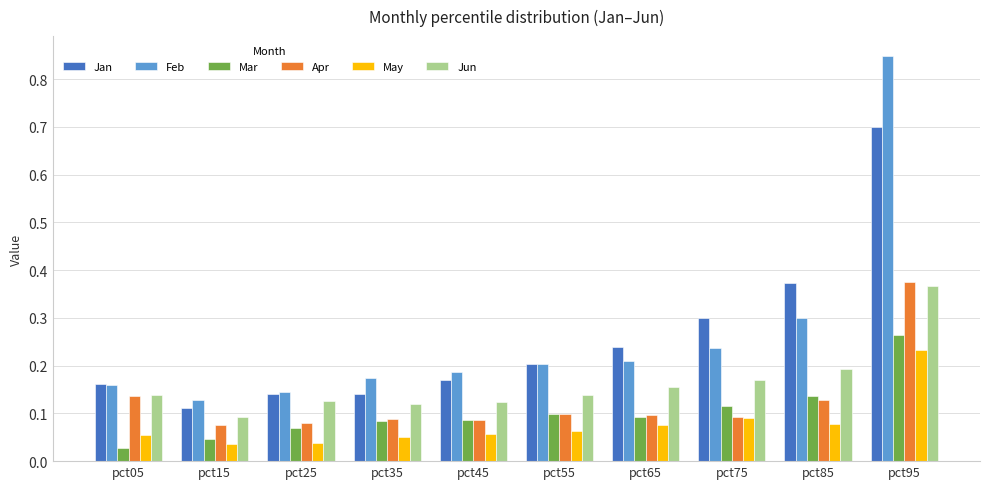

True or false: Apr has a value of 0.1 at pct55.

True